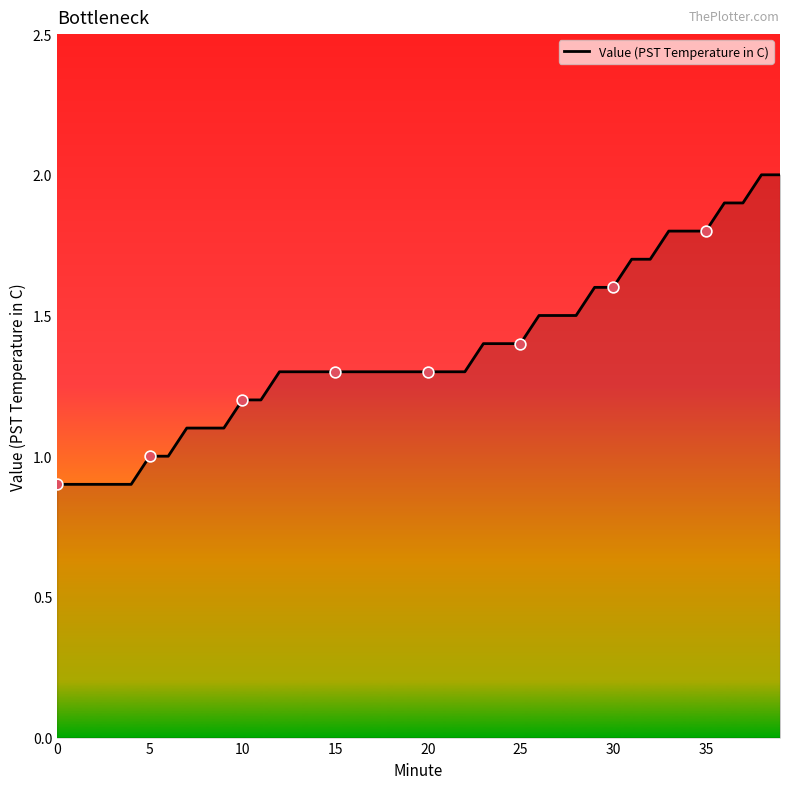

What is the smallest value displayed?

0.9